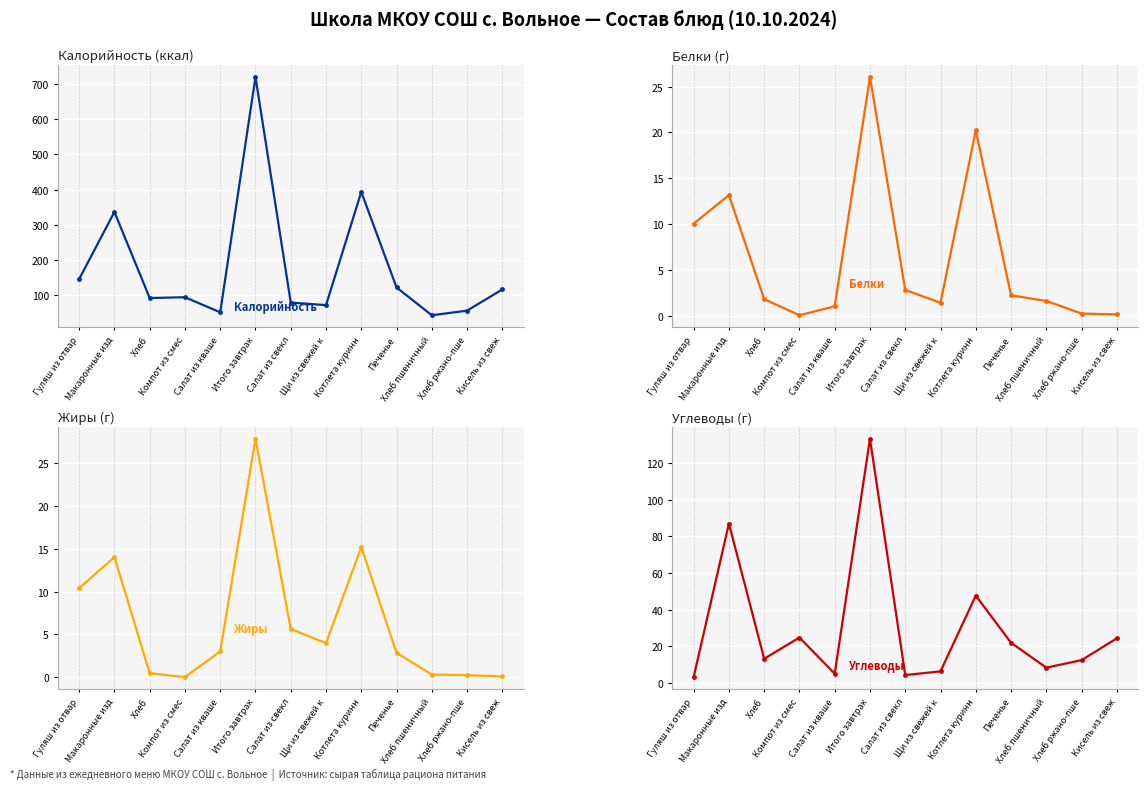

At which category does Калорийность reach its first local valley?

Хлеб